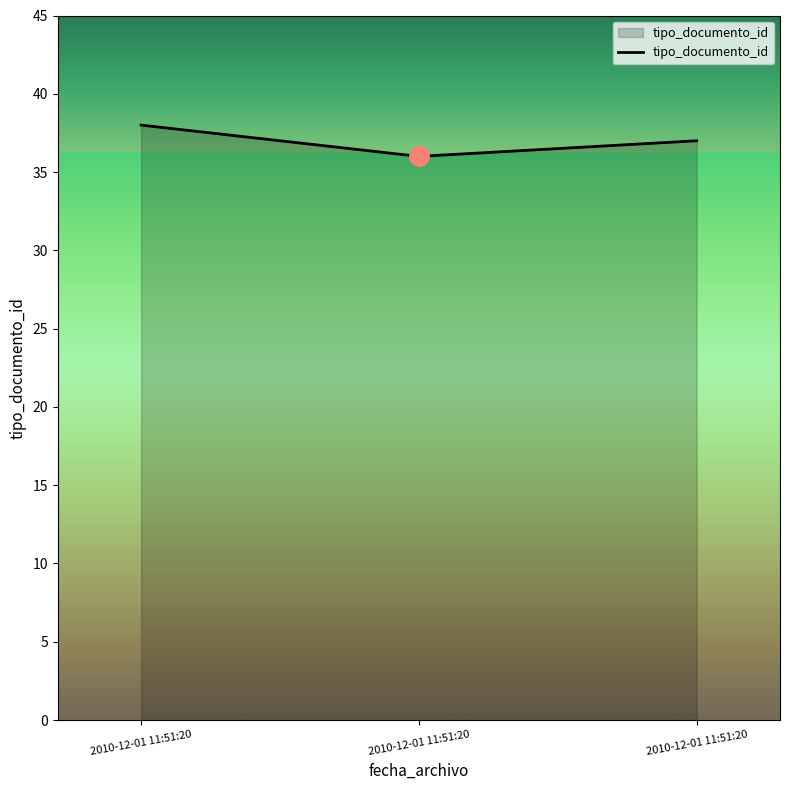

What is the sum of all values?

111